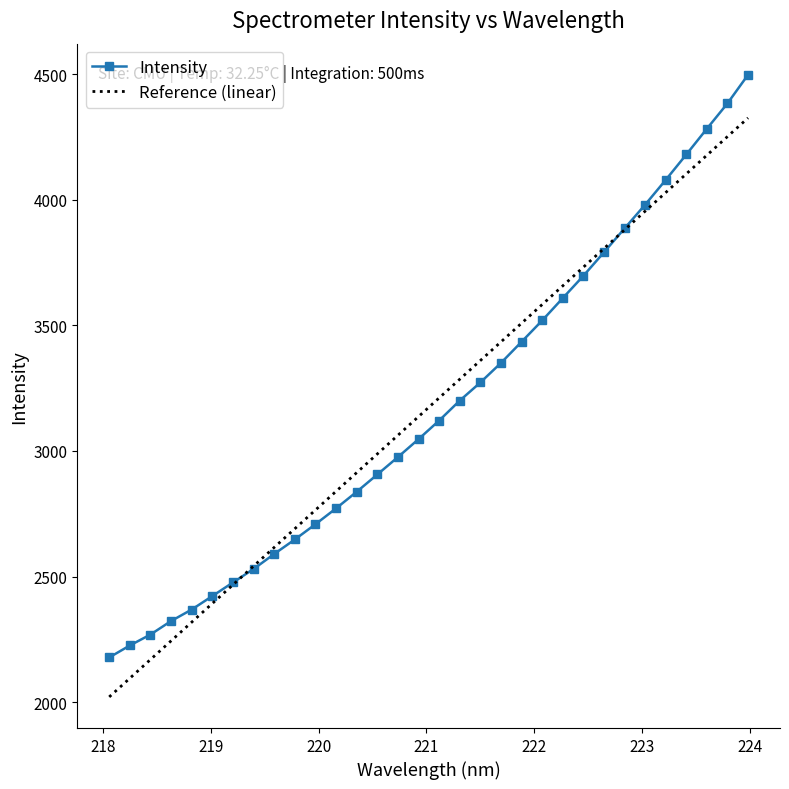

True or false: Intensity has more than 0 points higher than both neighbors.

False